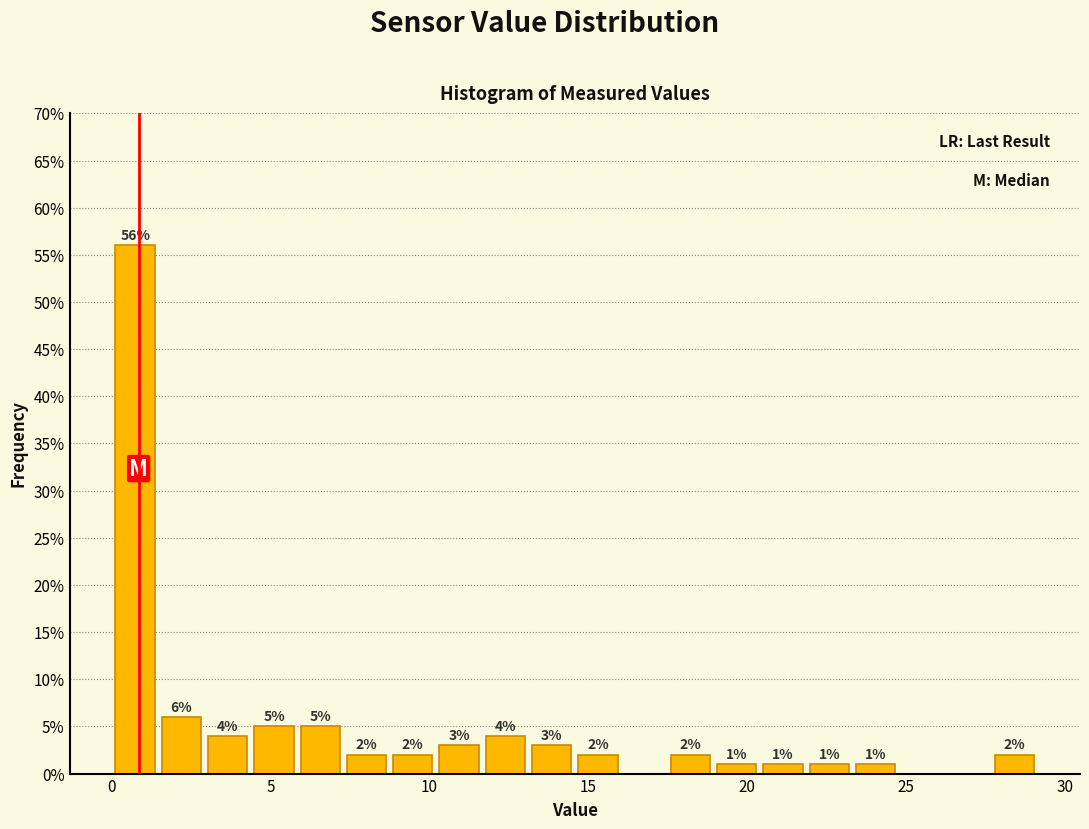

Read against the x-axis, roughly where is the centre of the tallest bar?

0.5